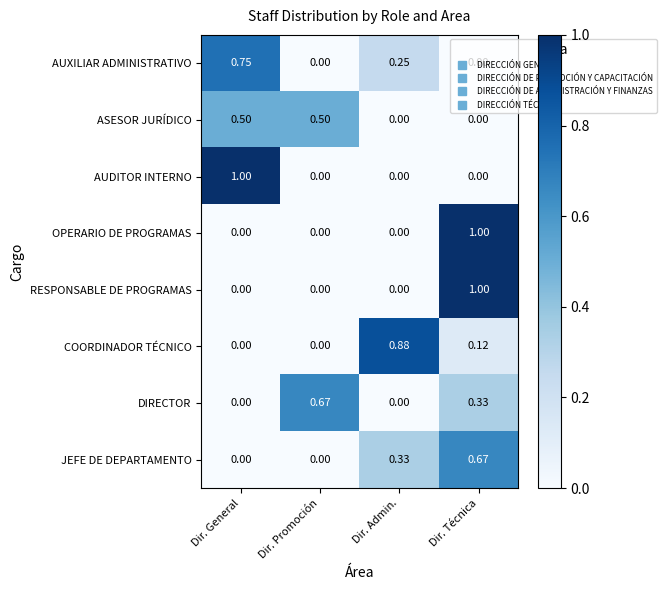

Between Dir. Promoción and Dir. Admin., which series saw the biggest shift?

COORDINADOR TÉCNICO